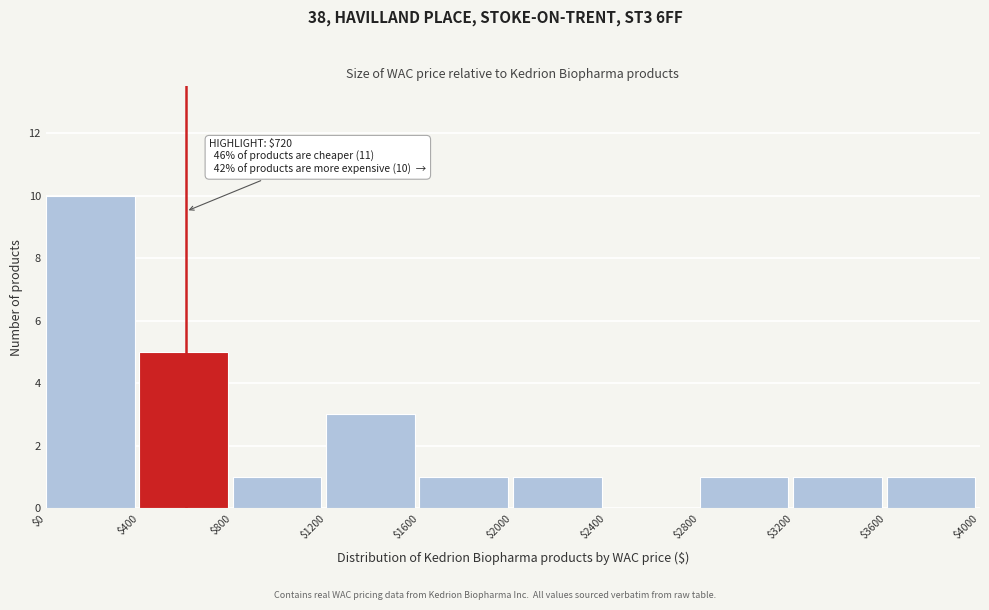

Which range on the x-axis has the tallest bar?

$0 to $400